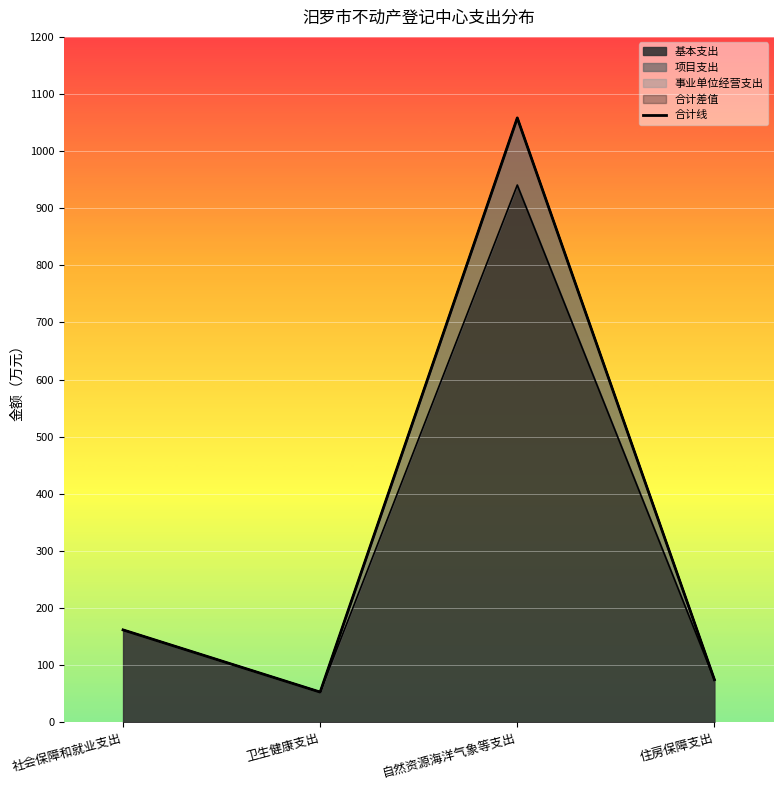

Read the value at 社会保障和就业支出.

161.5